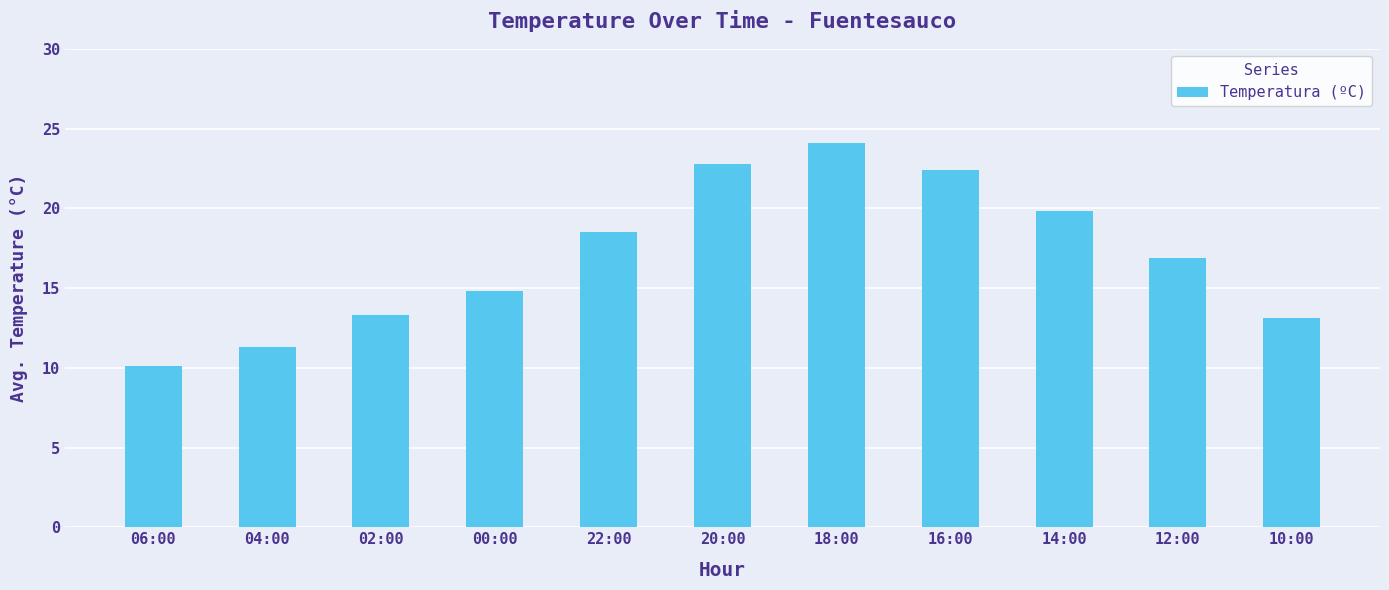

What is the average value?

17.0